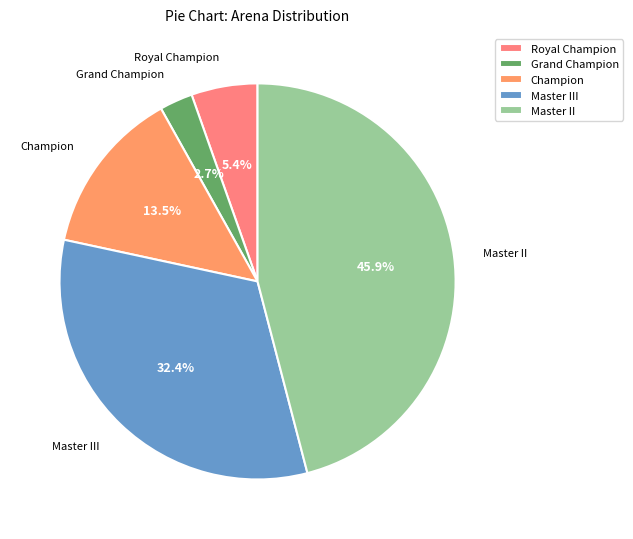

Does Master III account for over 50% of the chart?

No